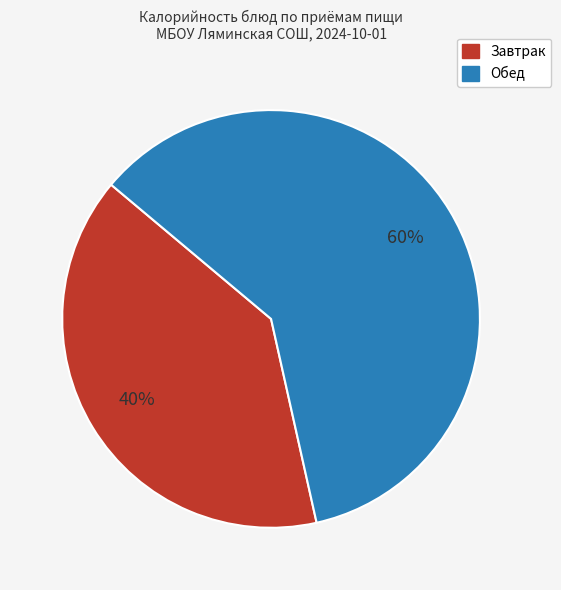

To the nearest percent, what is the average slice percentage?

50%